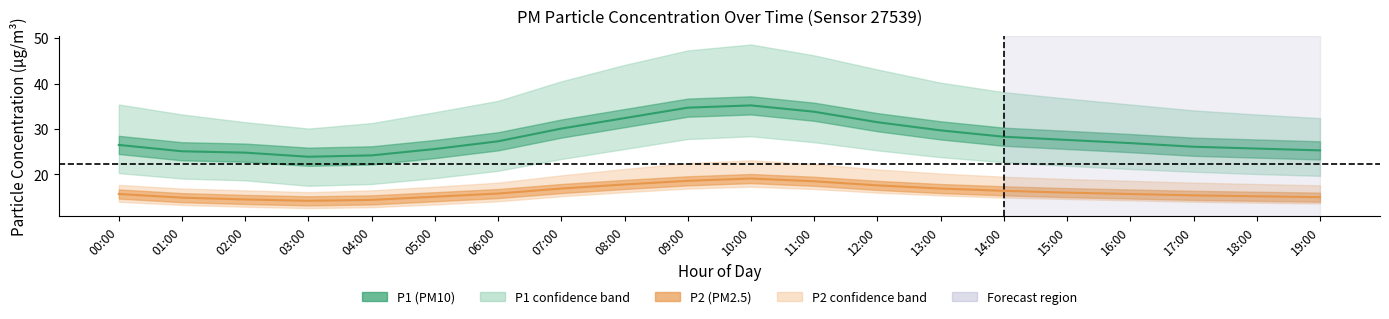

What is the difference between the highest and lowest values at 07:00?

25.3